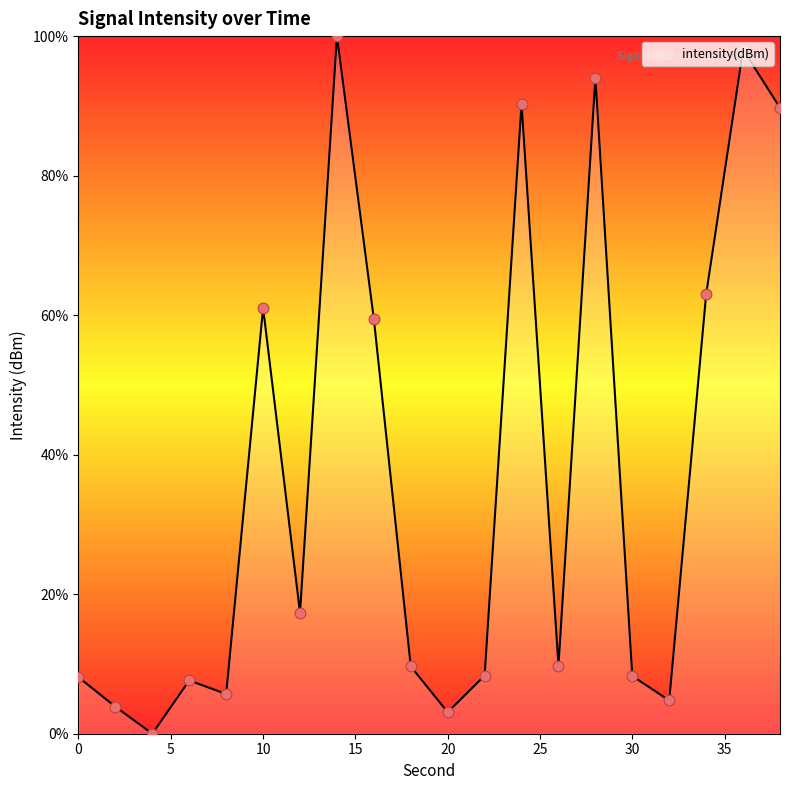

What is the greatest value displayed?

100.0